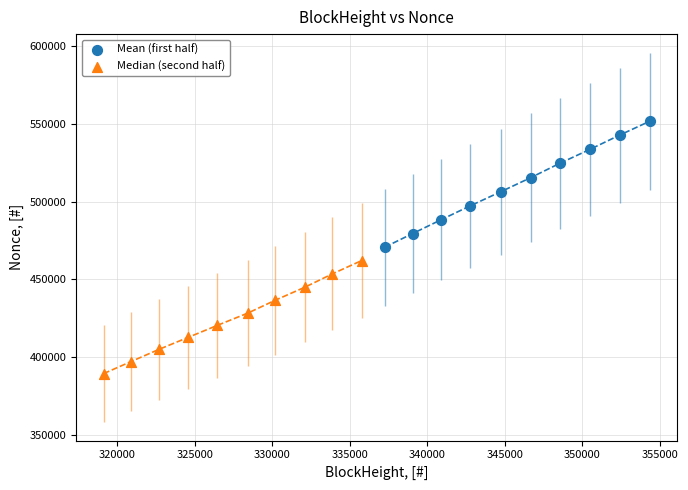

Which series has the largest Y range (max minus min)?

Mean (first half)